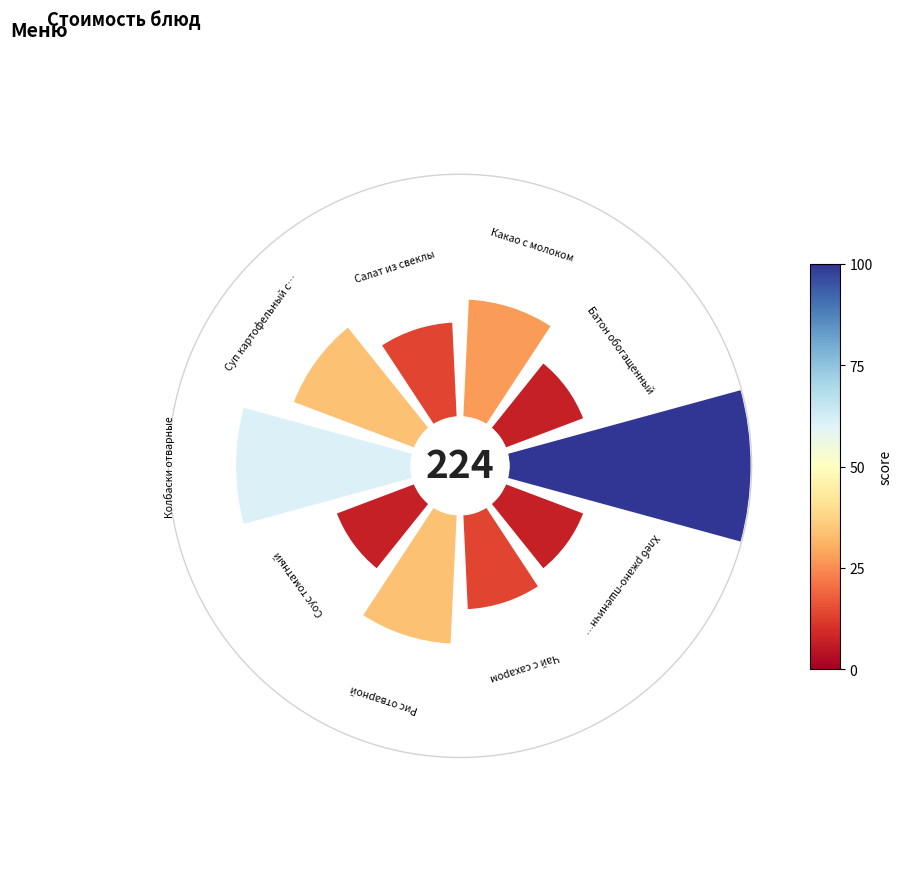

Count the number of slices in the pie.

10